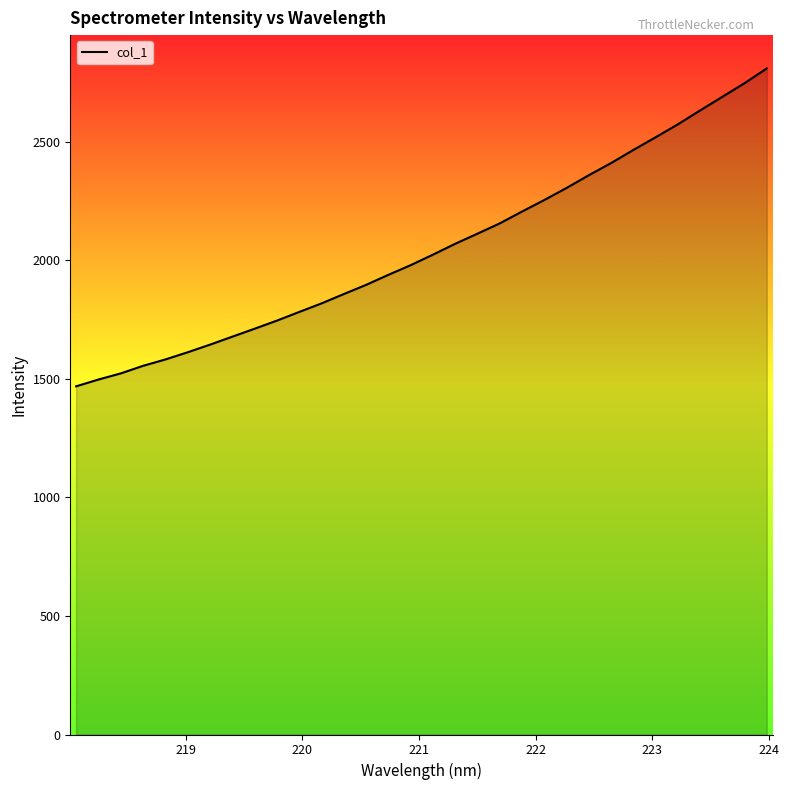

How many lines are shown in the chart?

1